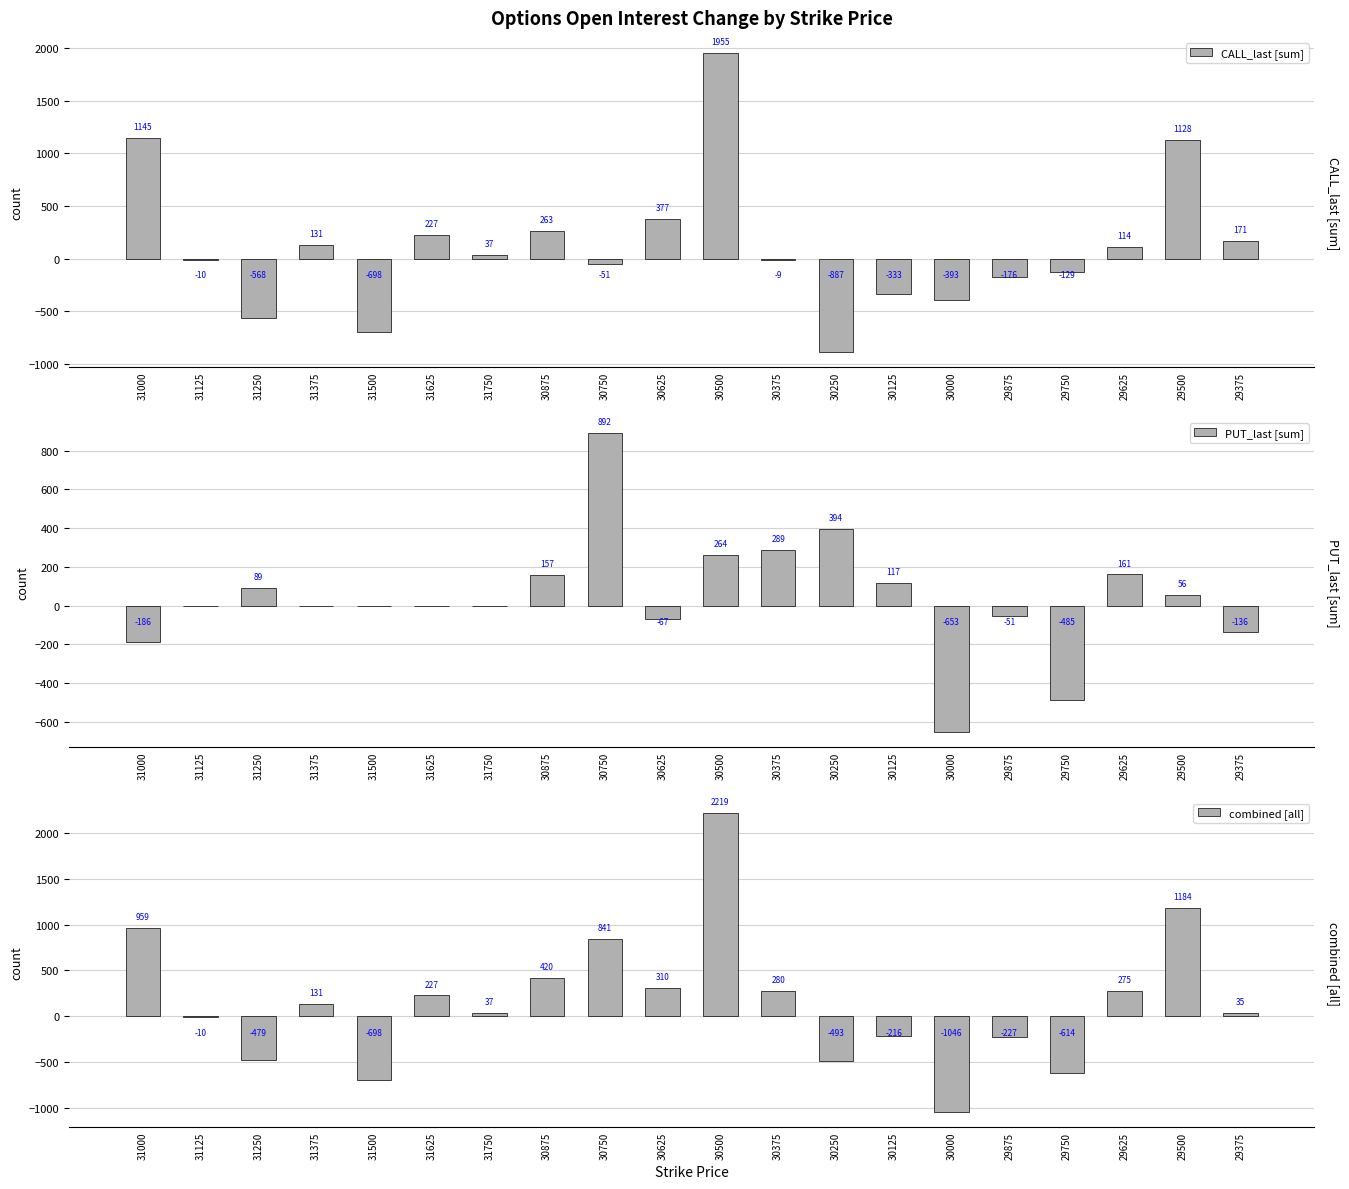

What is the label of the 6th bar from the left?

31625